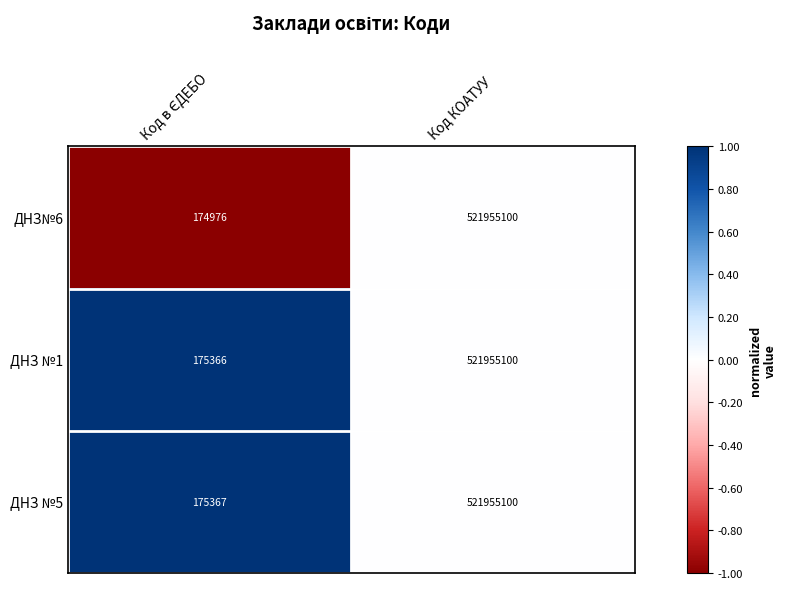

Which series has the largest range (max minus min)?

ДНЗ№6